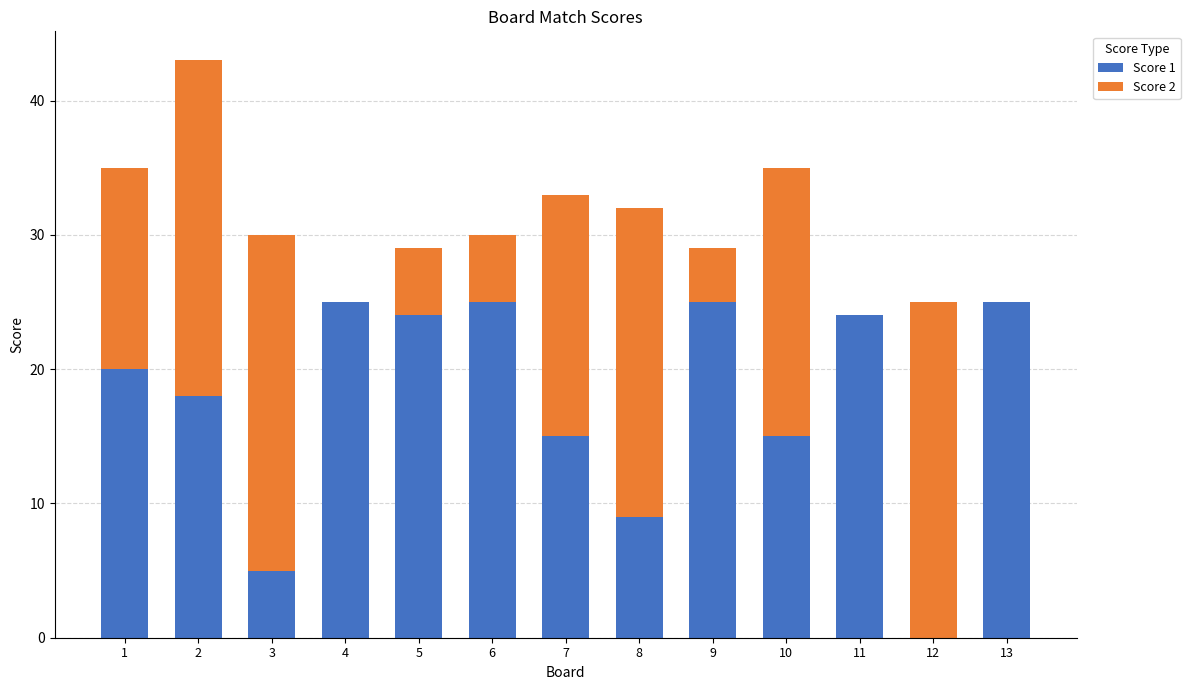

What is the total value across all series at 13?

25